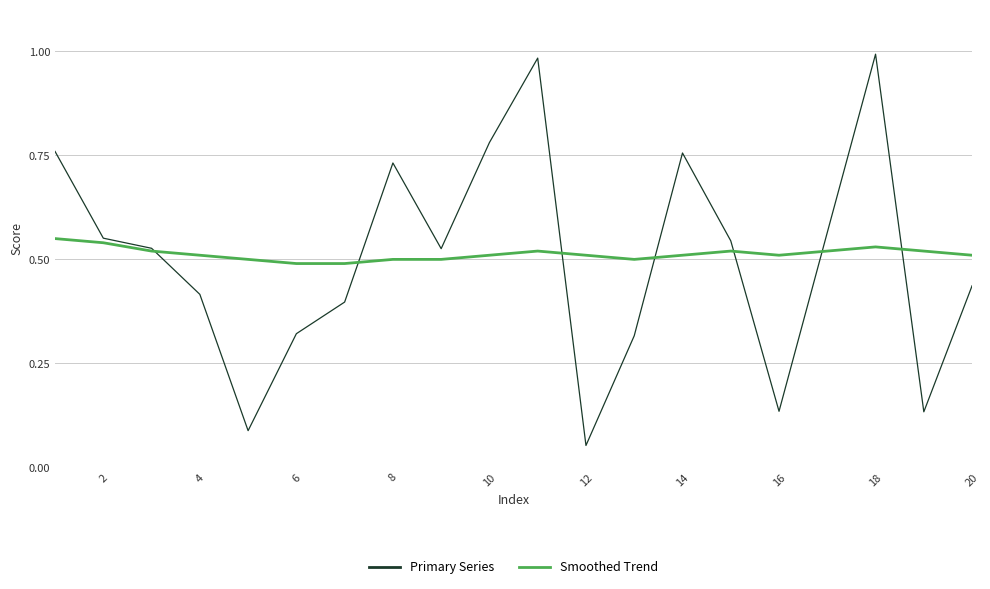

In Primary Series, how many points are lower than both neighbors (excluding endpoints)?

5